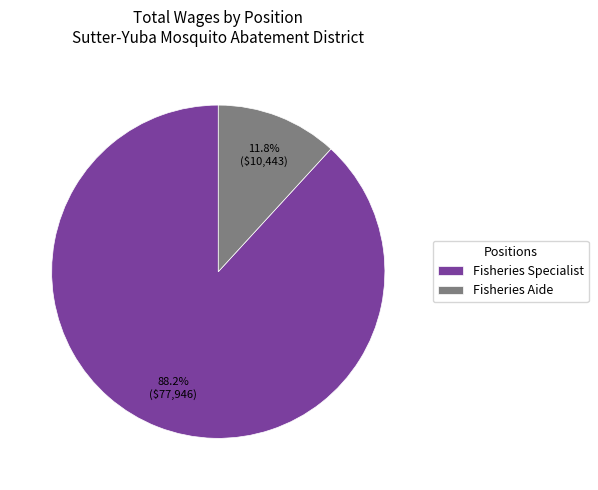

Which category has the smallest portion of the pie?

Fisheries Aide